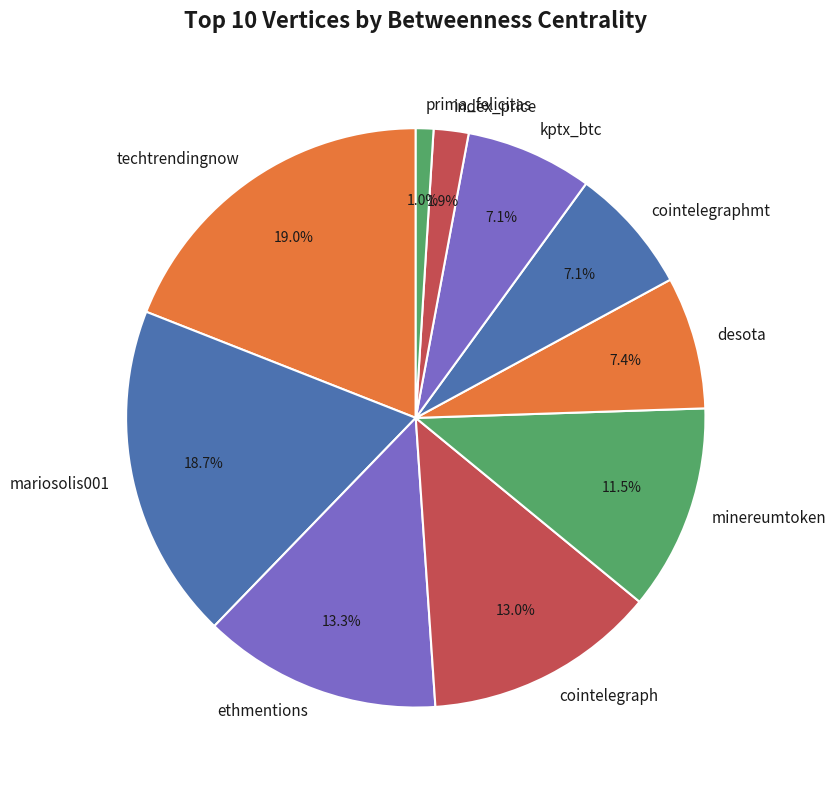

Which slice is the smallest?

prima_felicitas